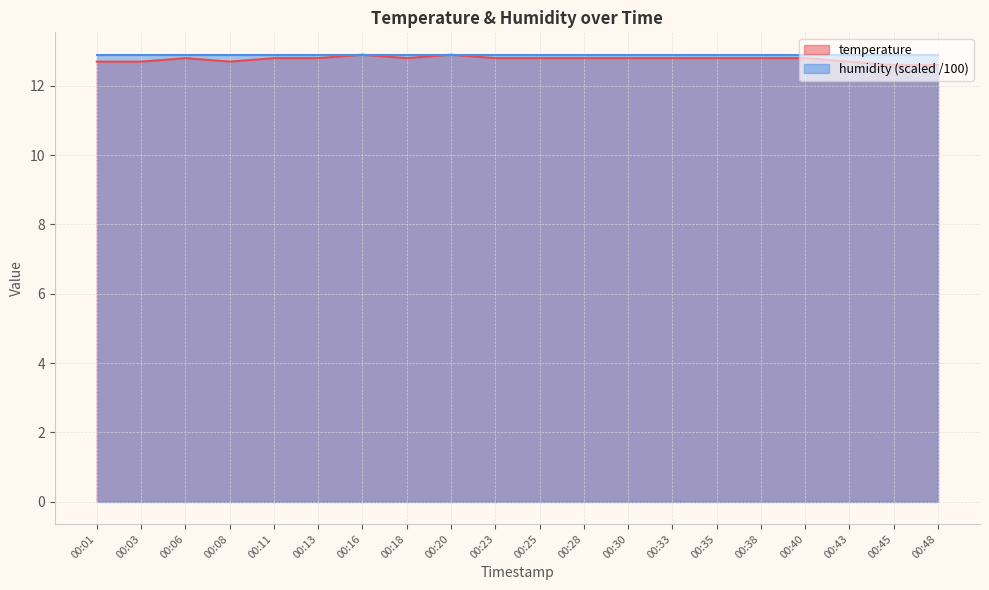

List the labels in order of value, largest first.

00:16, 00:20, 00:06, 00:11, 00:13, 00:18, 00:23, 00:25, 00:28, 00:30, 00:33, 00:35, 00:38, 00:40, 00:01, 00:03, 00:08, 00:43, 00:45, 00:48